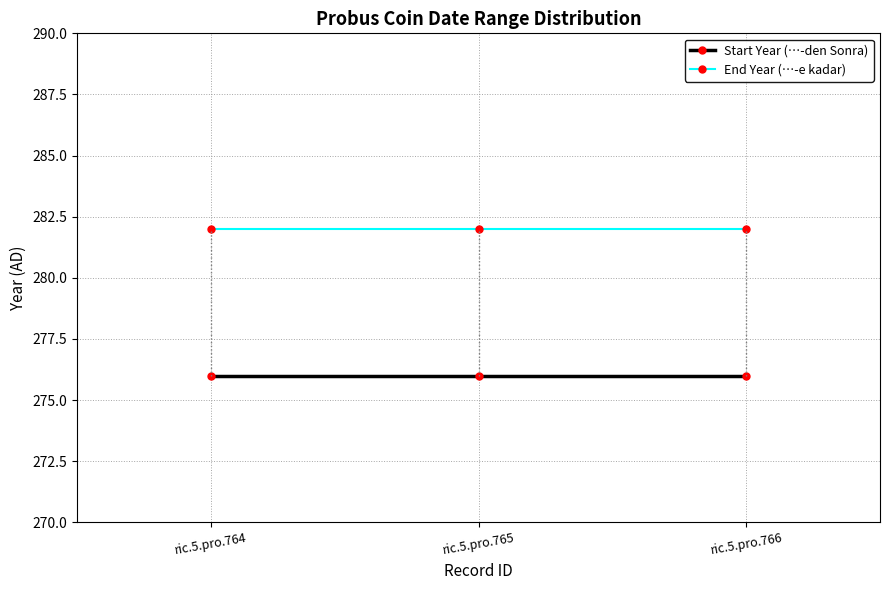

At ric.5.pro.764, list the series in order from largest to smallest.

End Year (…-e kadar), Start Year (…-den Sonra)